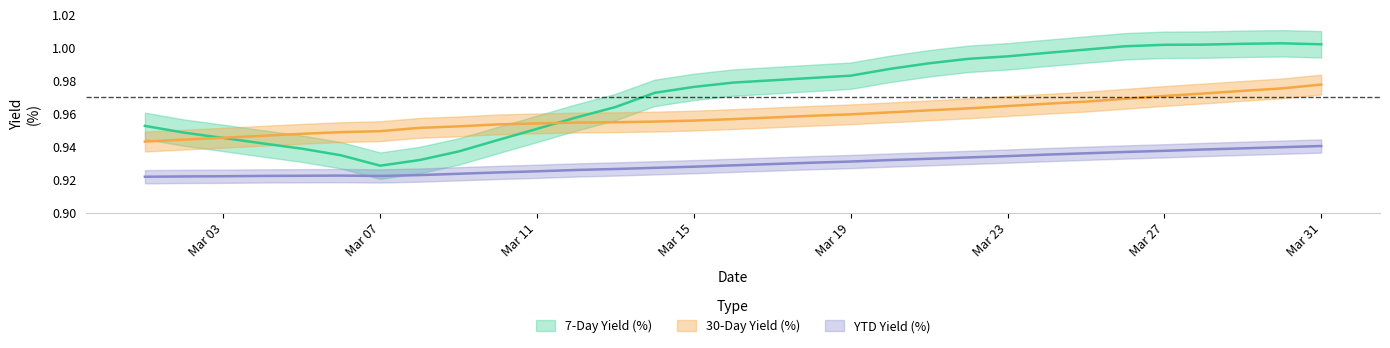

What are all the series names shown in the legend?

7-Day Yield (%), 30-Day Yield (%), YTD Yield (%)